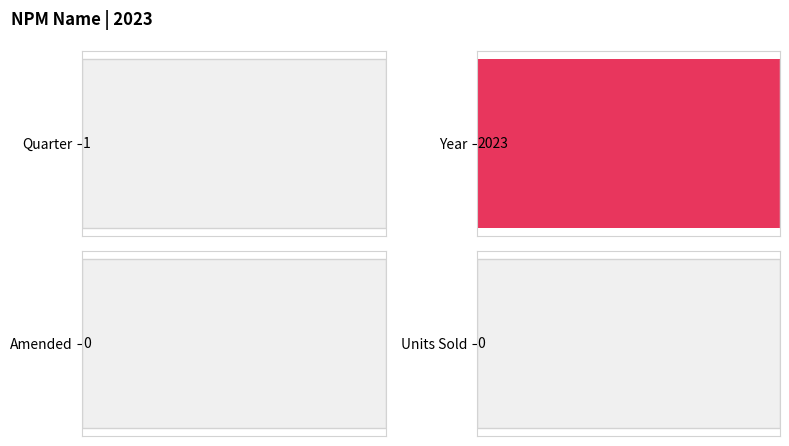

How many positive values does the Year series have?

1